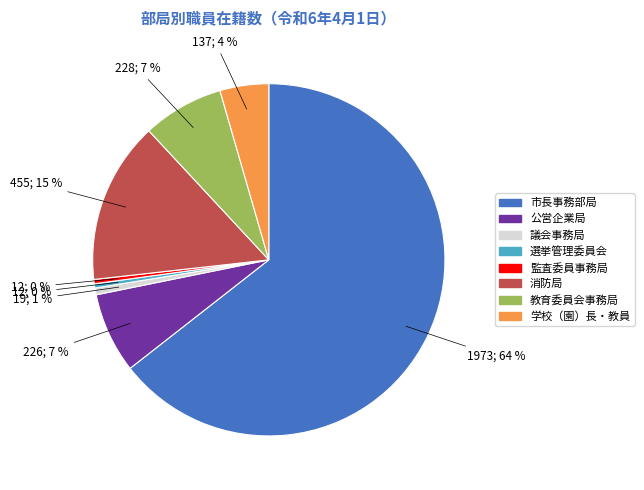

To the nearest percent, what is the average slice percentage?

12%